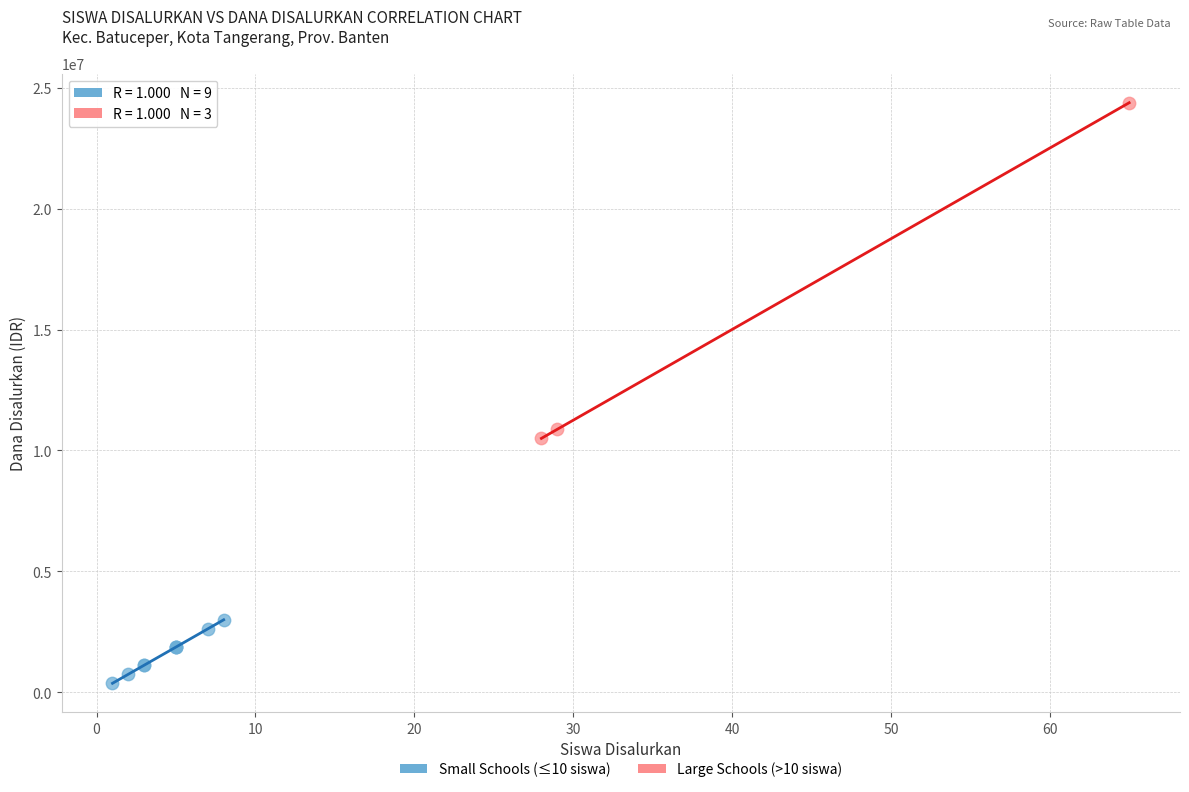

Which series reaches the maximum Y coordinate?

Large Schools (>10 siswa)